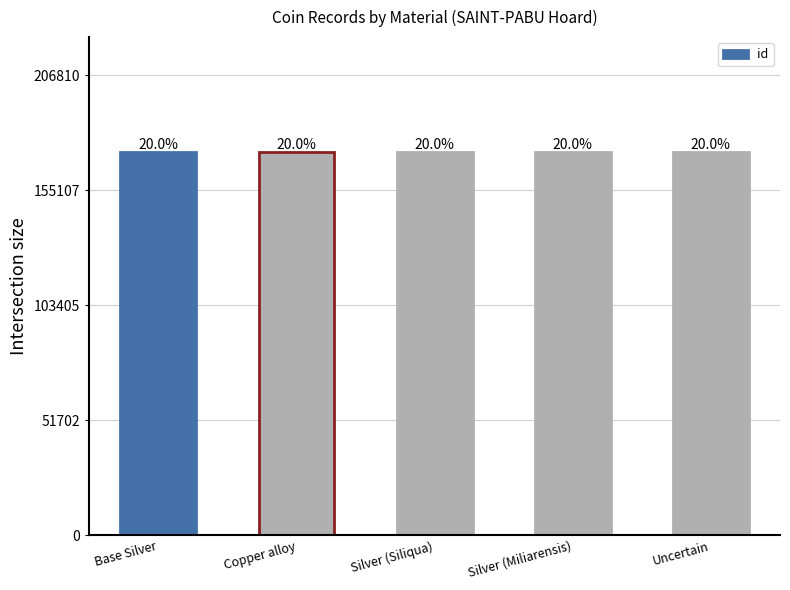

How many bars are there in total?

5